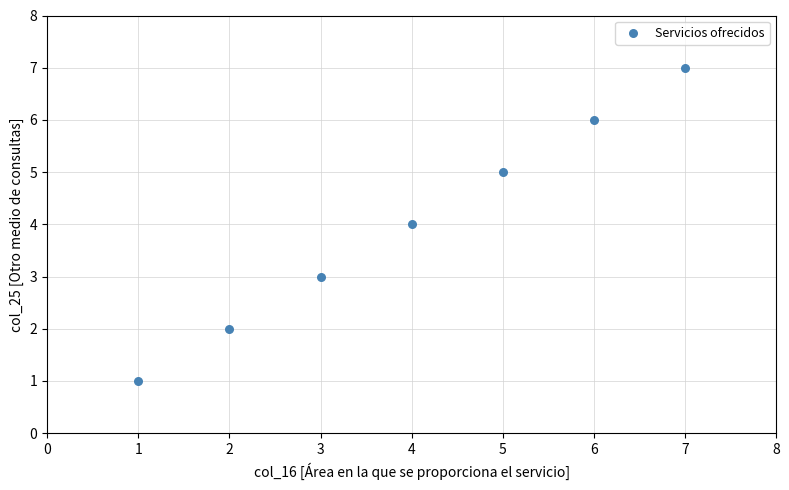

What is the average Y value?

4